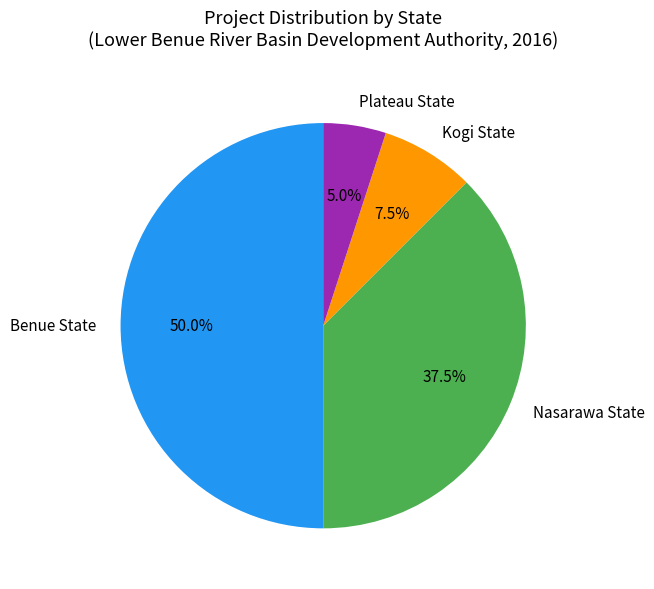

What percentage is the Benue State slice, to the nearest percent?

50%